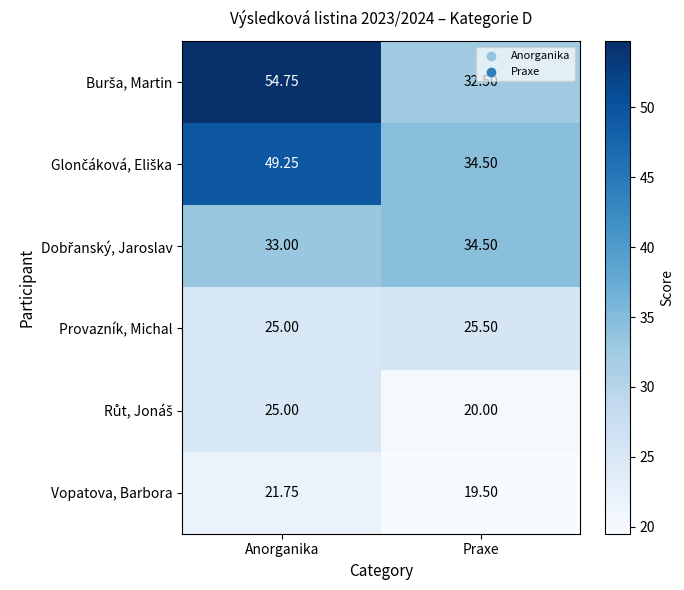

At which category is the sum across all series the highest?

Anorganika